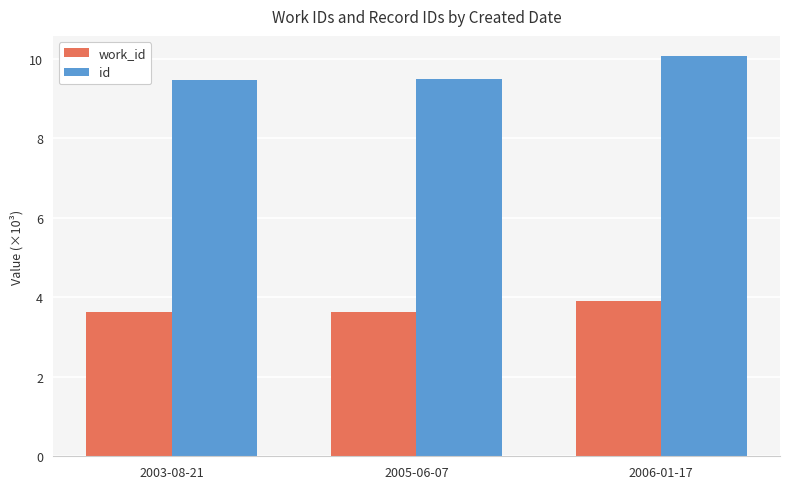

Which series has the largest range (max minus min)?

id